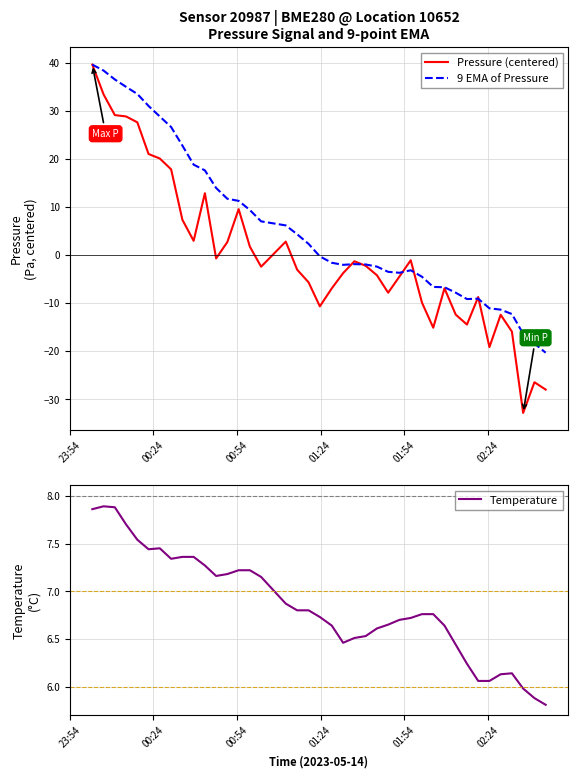

What is the lowest value of the Pressure (centered) series?

-32.9